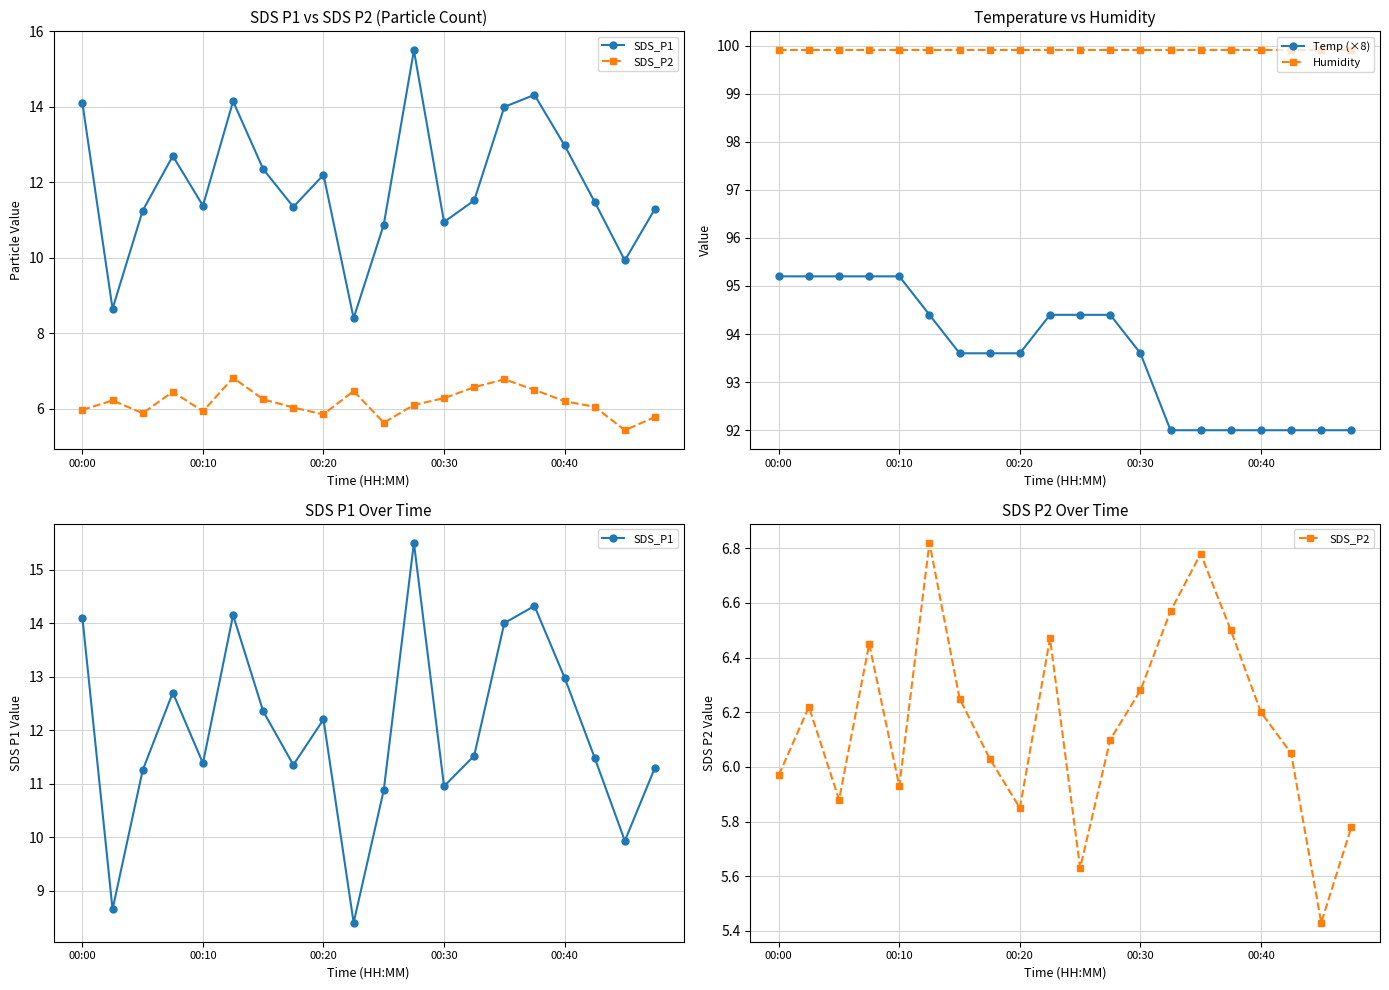

At 7, list the series in order from smallest to largest.

SDS_P2, SDS_P1, Temp (×8), Humidity